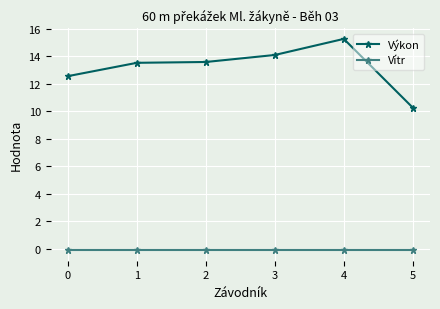

At 5, list the series in order from smallest to largest.

Vítr, Výkon